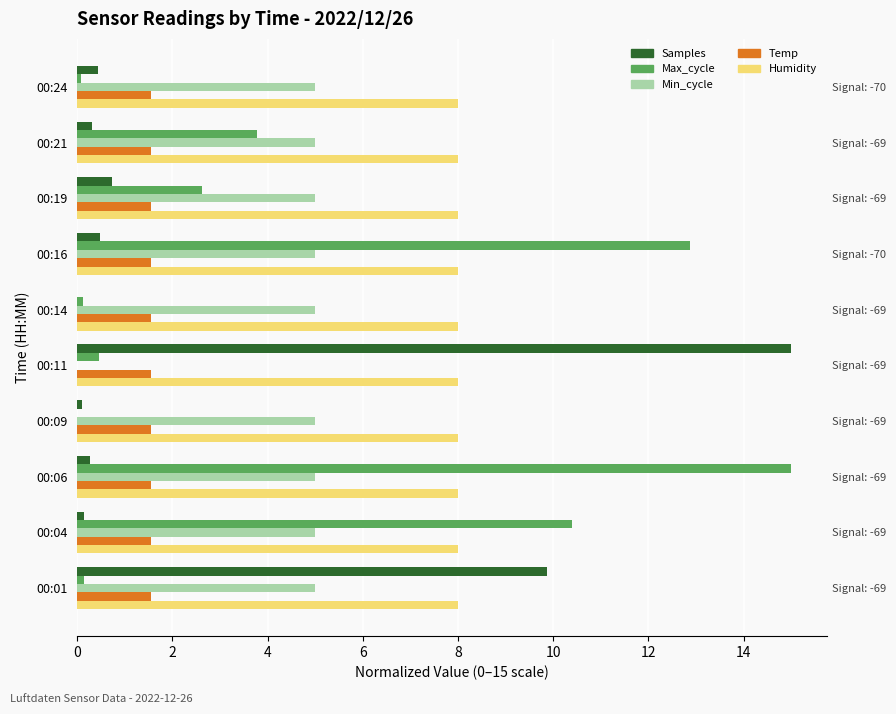

At how many categories does at least one series exceed 3?

10